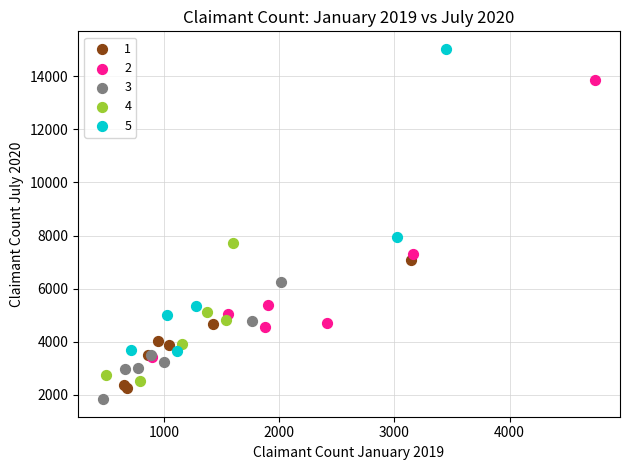

Which series contains the highest Y value?

5